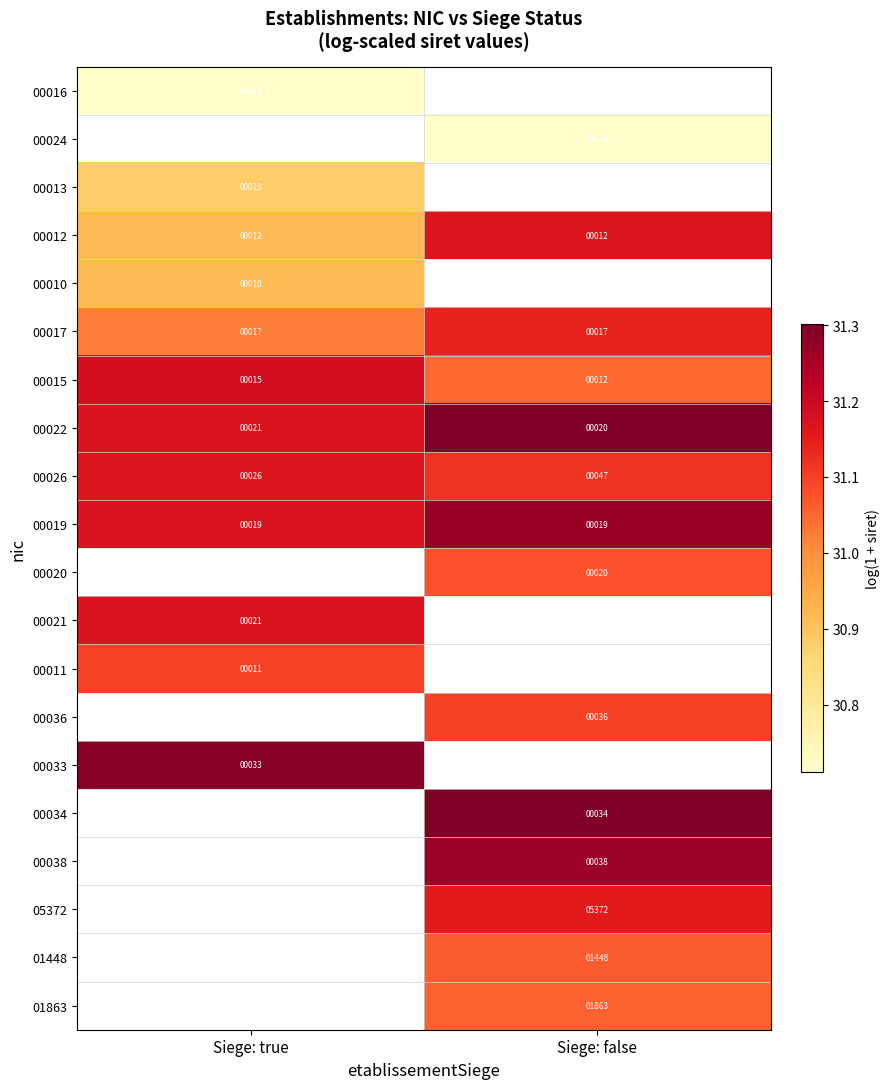

Which category has the highest value in the 00022 series?

Siege: true